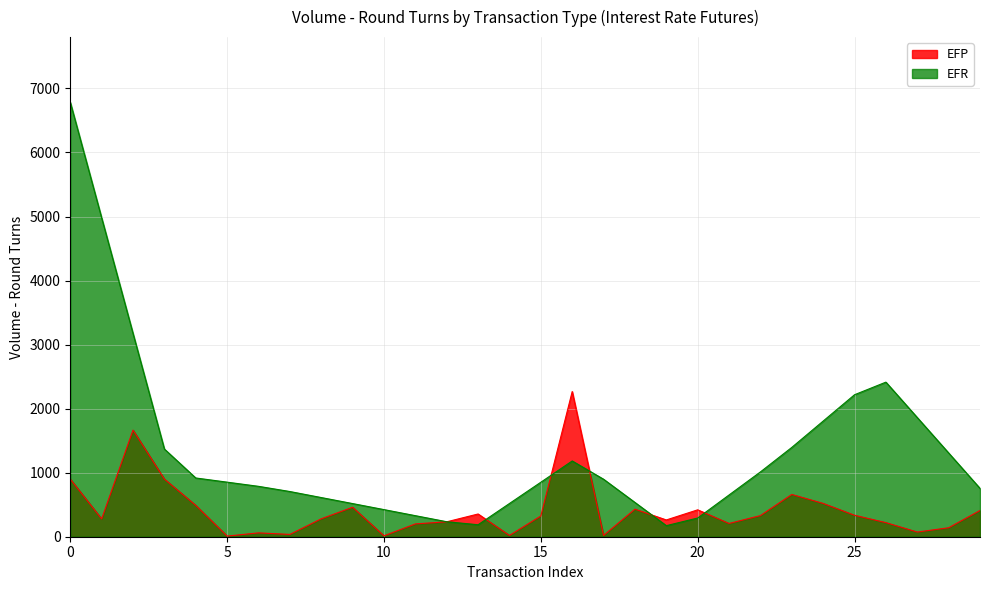

What is the minimum value shown in the chart?

10.0